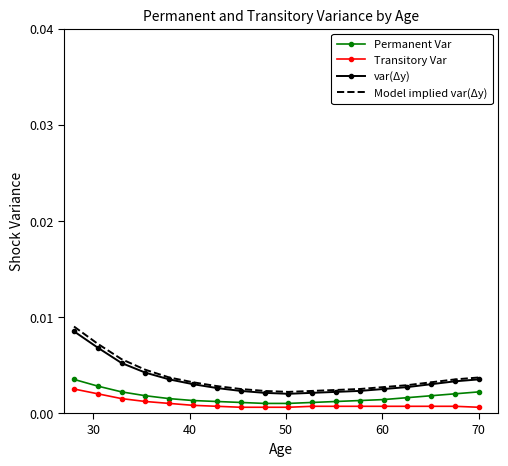

True or false: Permanent Var and var(Δy) cross at least once.

False